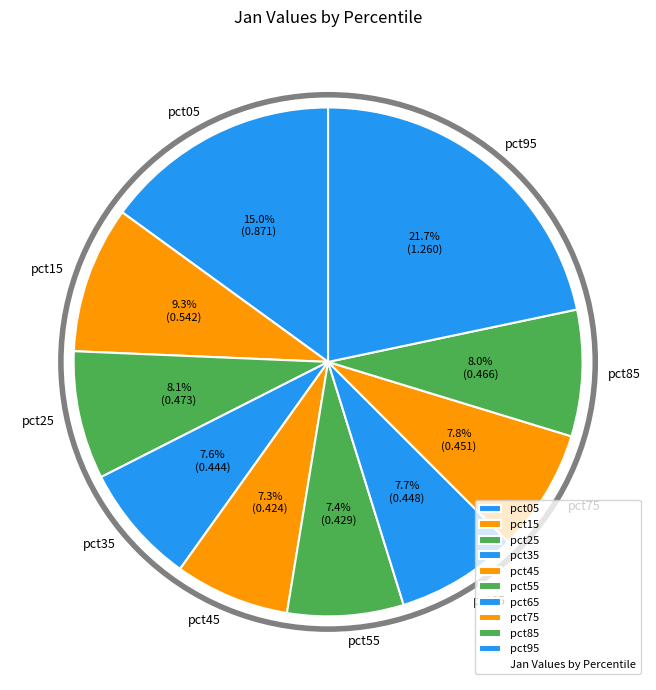

Which category has the biggest portion of the pie?

pct95